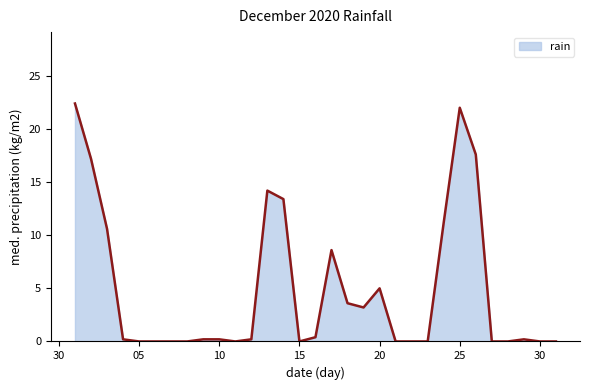

What is the greatest value displayed?

22.4